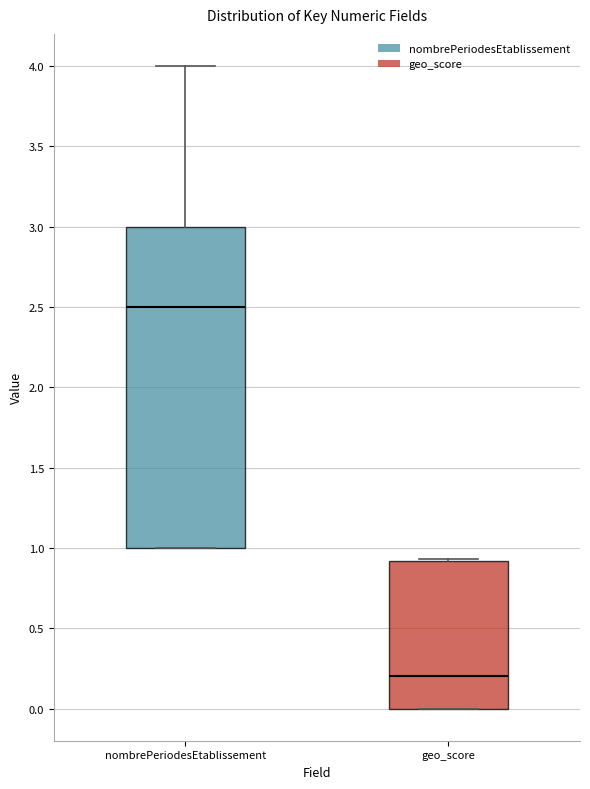

Reading left to right, transcribe this box plot: for each box, give where its median line is, the range the box spans, and where its two whiskers end, as read against the y-axis. The values are not printed on the chart, so give them approximately, as read against the axis.

nombrePeriodesEtablissement: median 2.50, box 1.00 to 3.00, whiskers 1.00 to 4.00
geo_score: median 0.20, box 0.00 to 0.90, whiskers 0.00 to 0.95